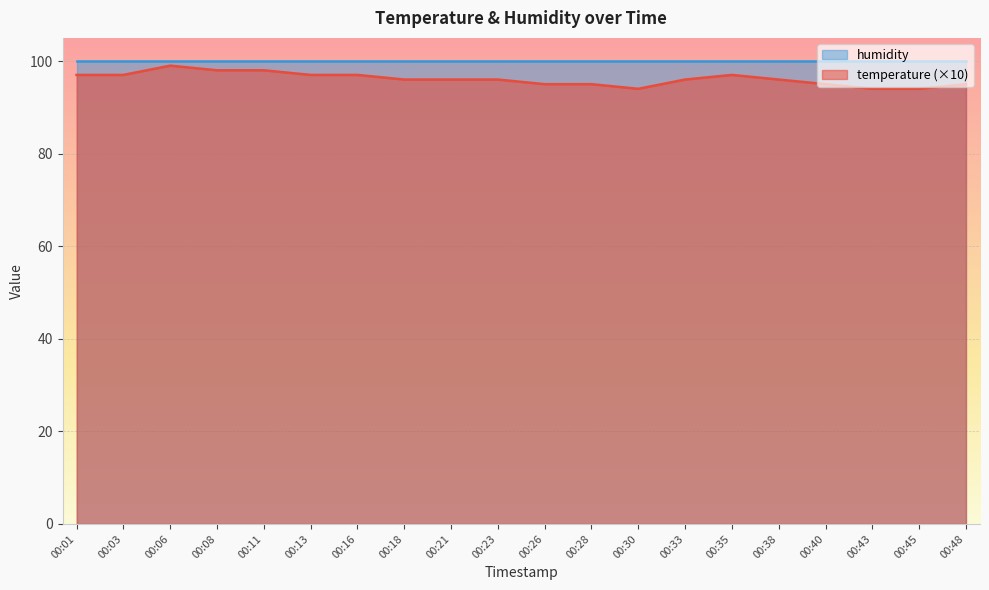

Where does the data first go above 96?

00:01